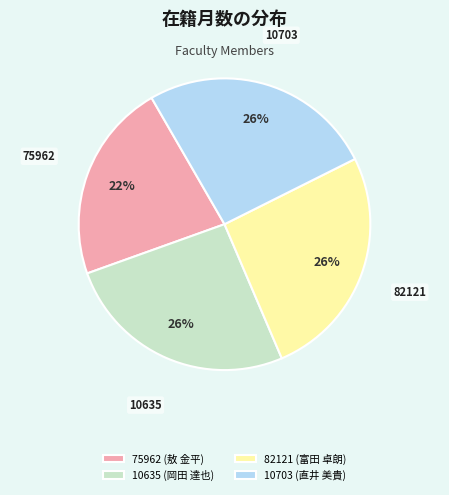

What is the ratio of the value at 10703 (直井 美貴) to the value at 82121 (富田 卓朗)?

1.0